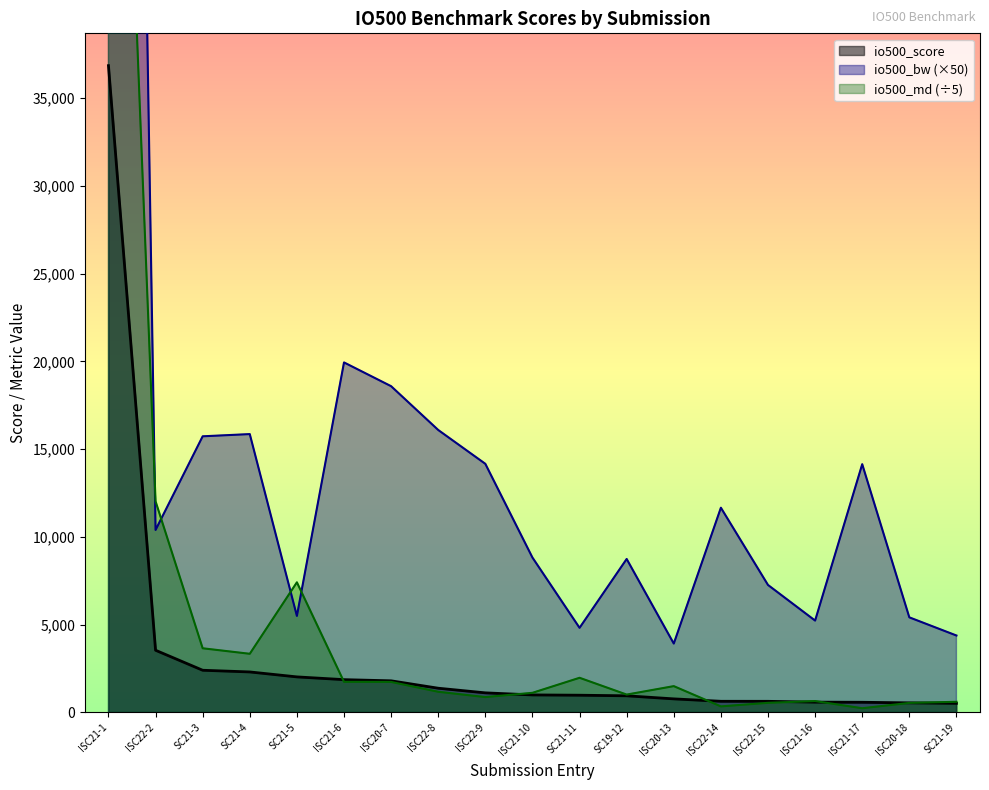

Which series has the largest total across all categories?

io500_bw